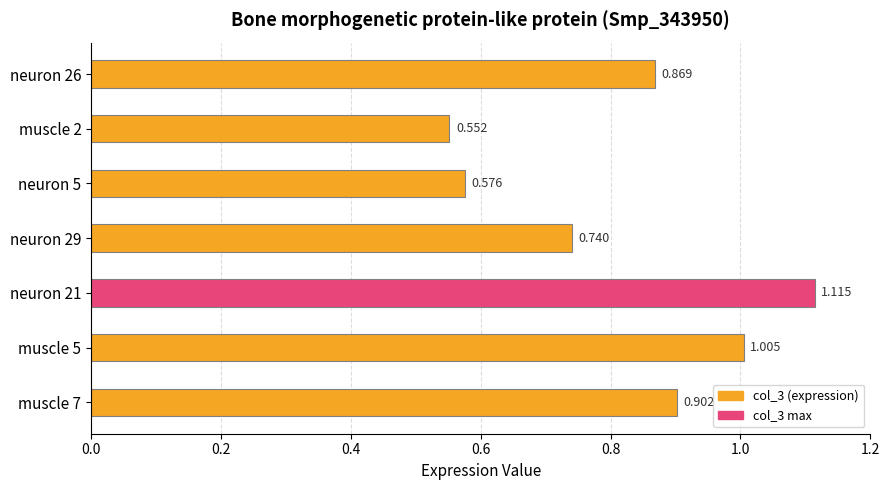

At which category does the chart reach its peak across all series?

neuron 21